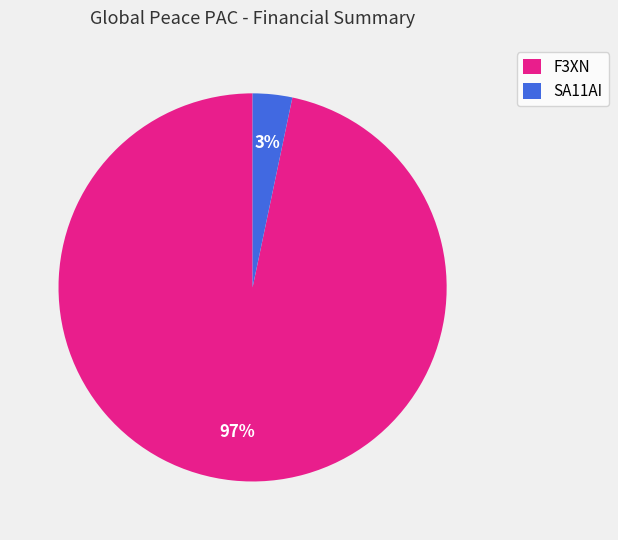

Which slice is the smallest?

SA11AI